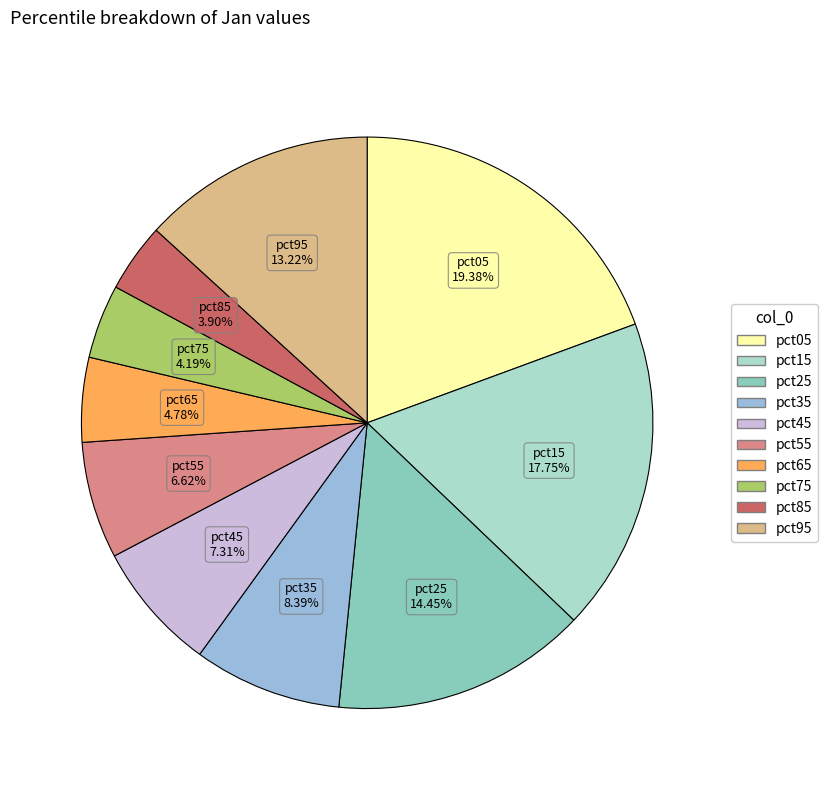

Count the number of slices in the pie.

10